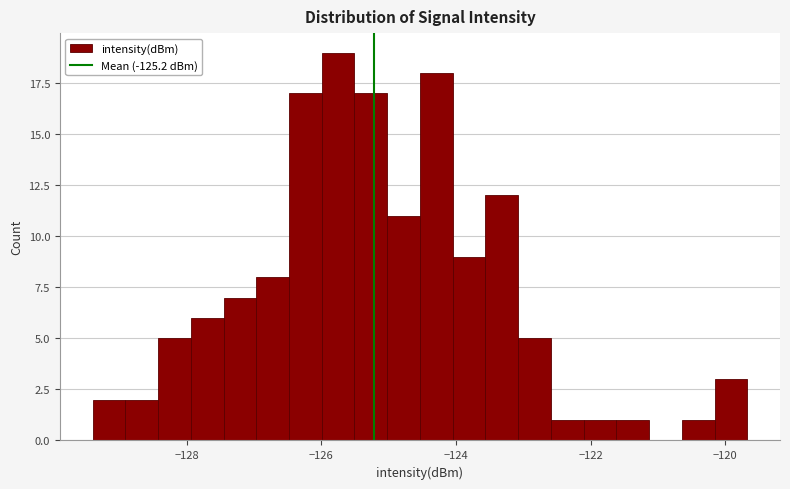

Around what value on the x-axis is the tallest bar? Give the approximate position of its centre, as read against the axis.

-125.8